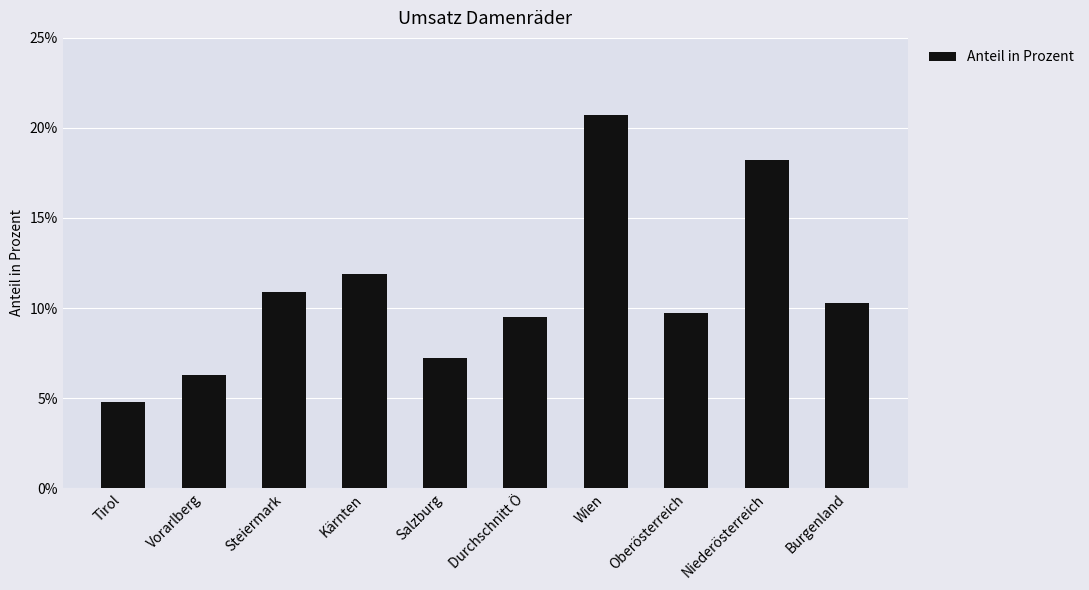

Which label corresponds to the smallest value in the chart?

Tirol